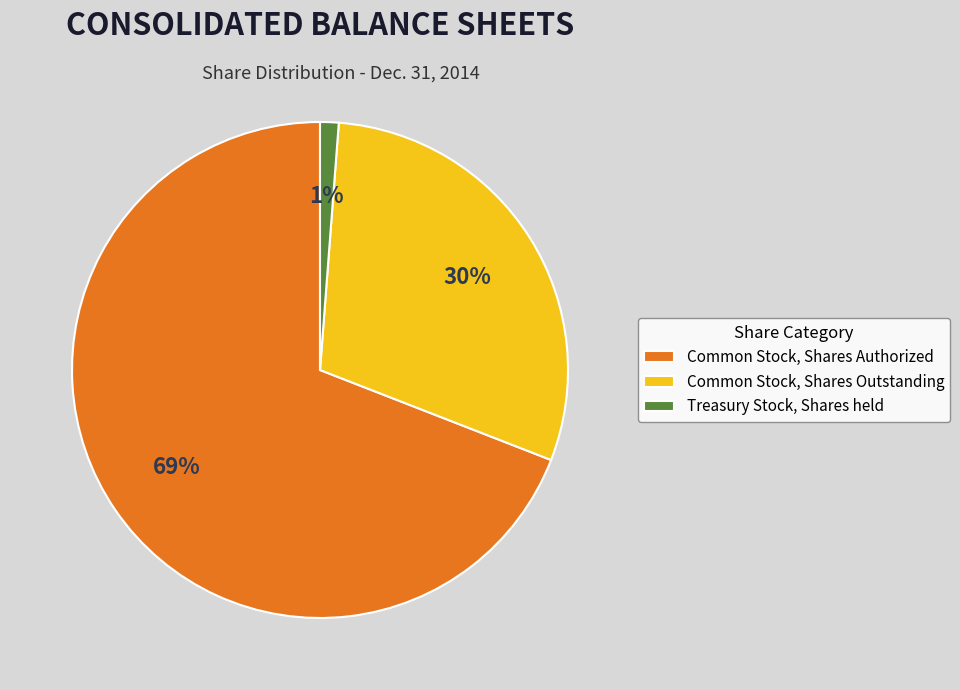

Is it true that Common Stock, Shares Authorized is 69% of the pie?

True